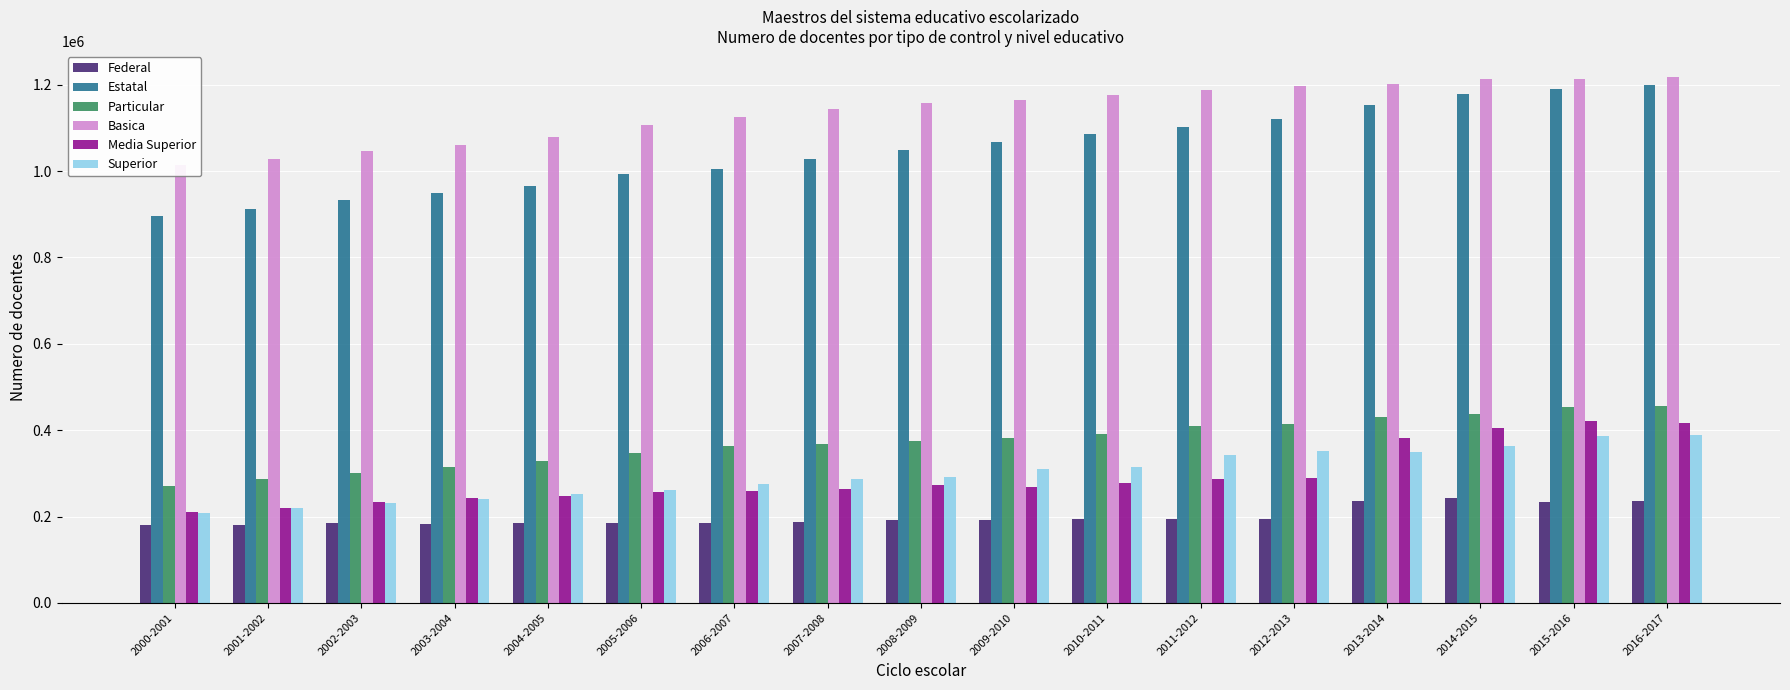

What position from the right is 2007-2008?

10